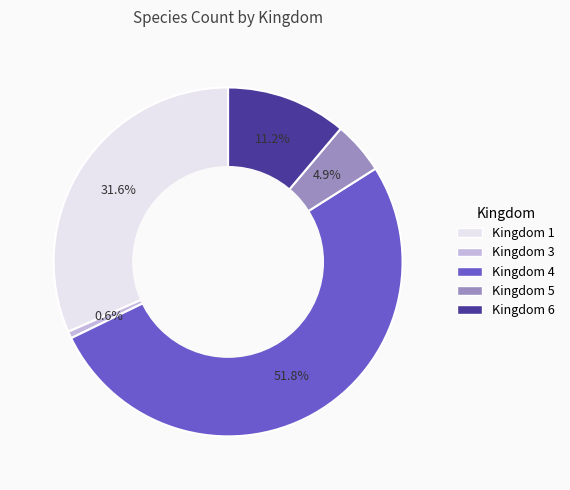

Is there any slice that represents more than half of the pie?

Yes